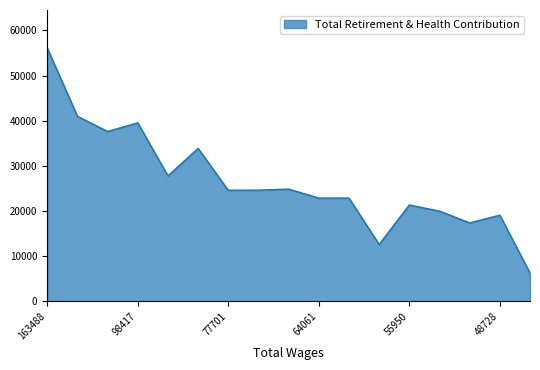

What is the greatest value displayed?

56098